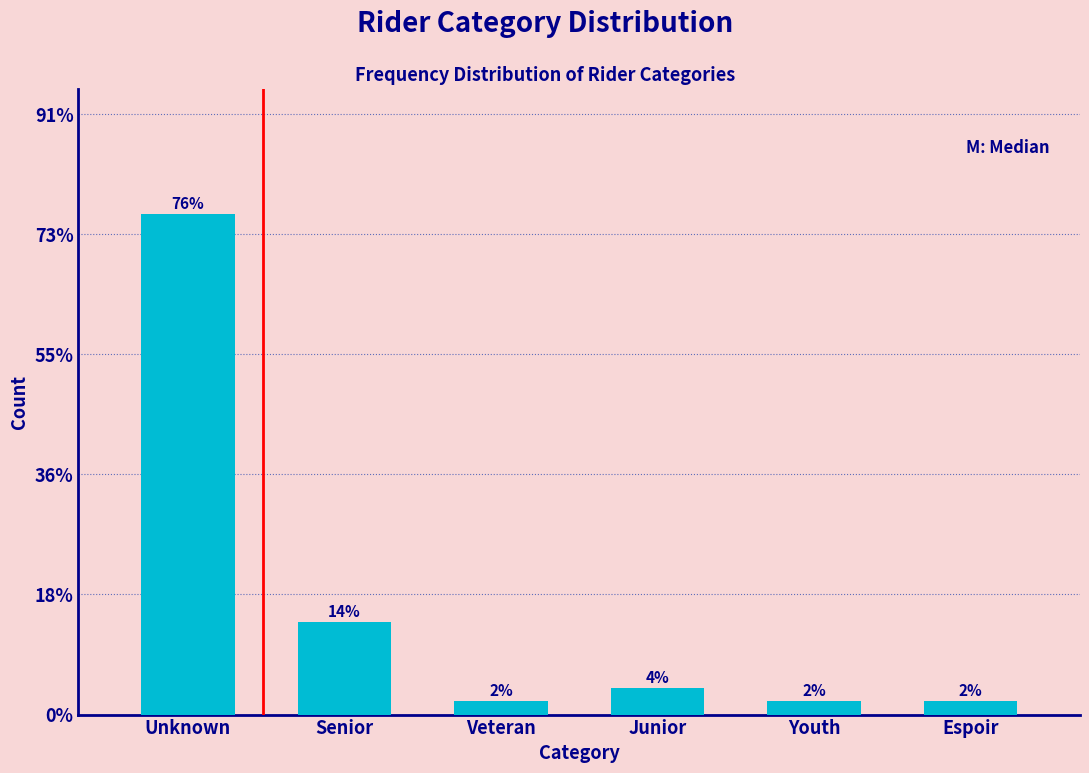

Reading right to left, list all the values displayed in this chart.

Espoir=2.0	Youth=2.0	Junior=4.0	Veteran=2.0	Senior=14.0	Unknown=76.0